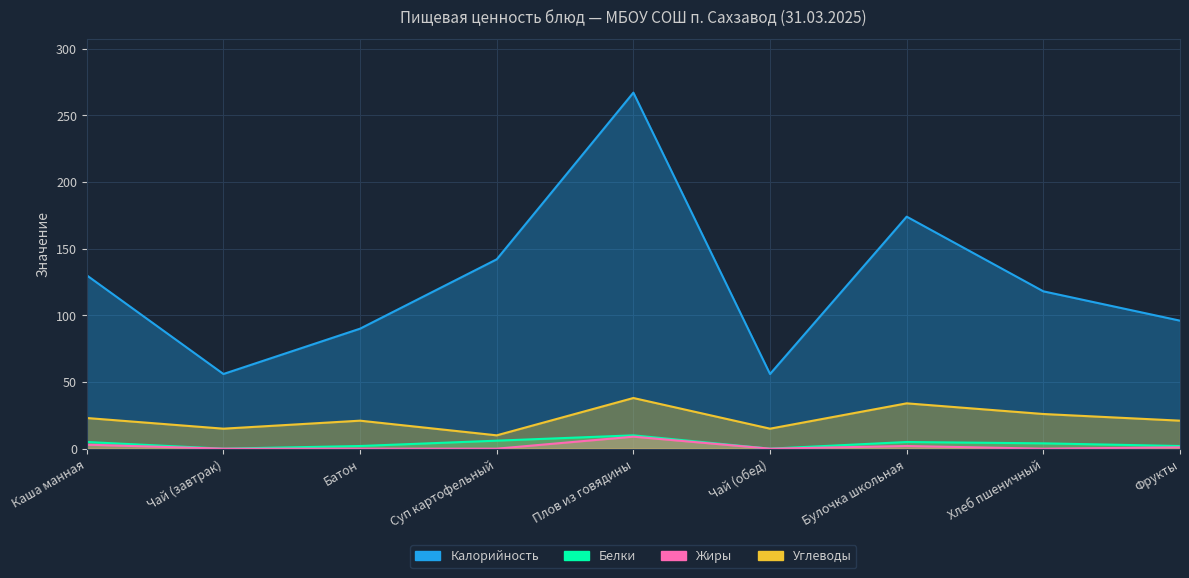

What are all the series names shown in the legend?

Калорийность, Белки, Жиры, Углеводы